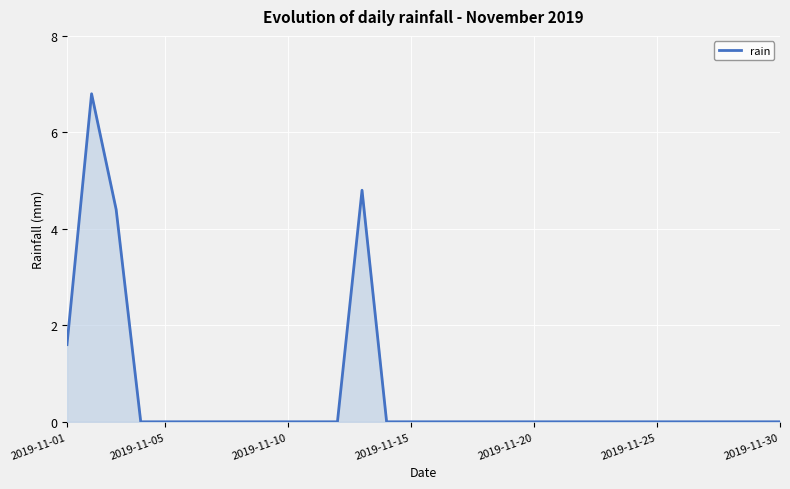

What is the maximum value shown in the chart?

6.8